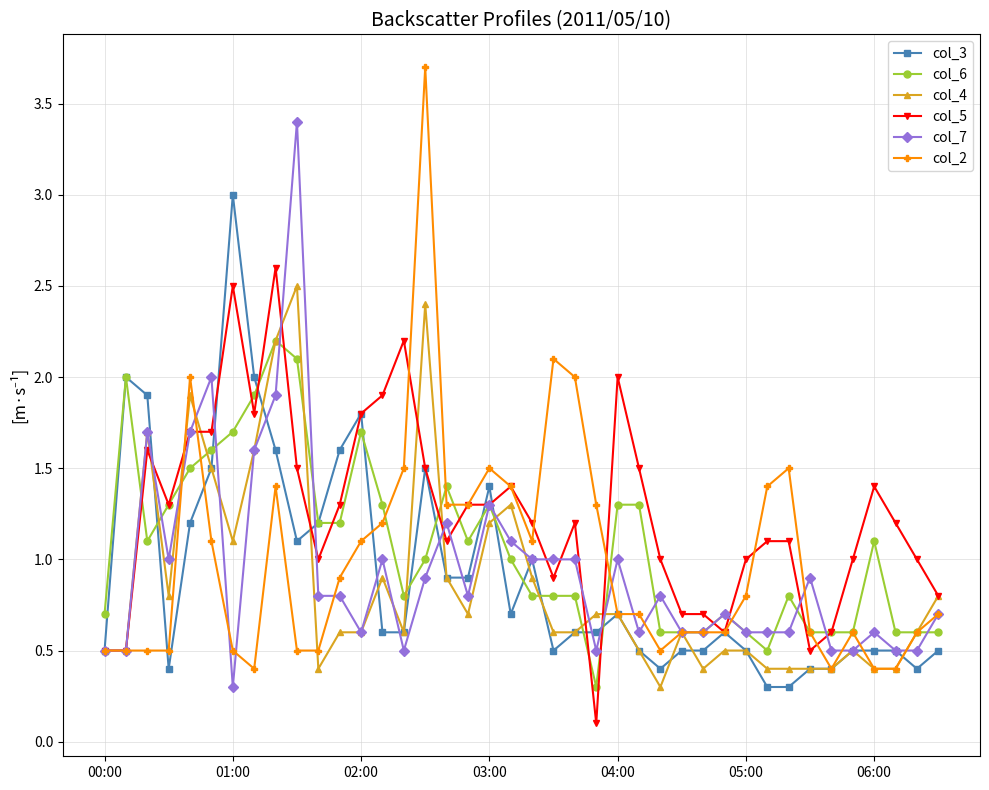

What is the value of the col_3 point at the 34th from the left?

0.4